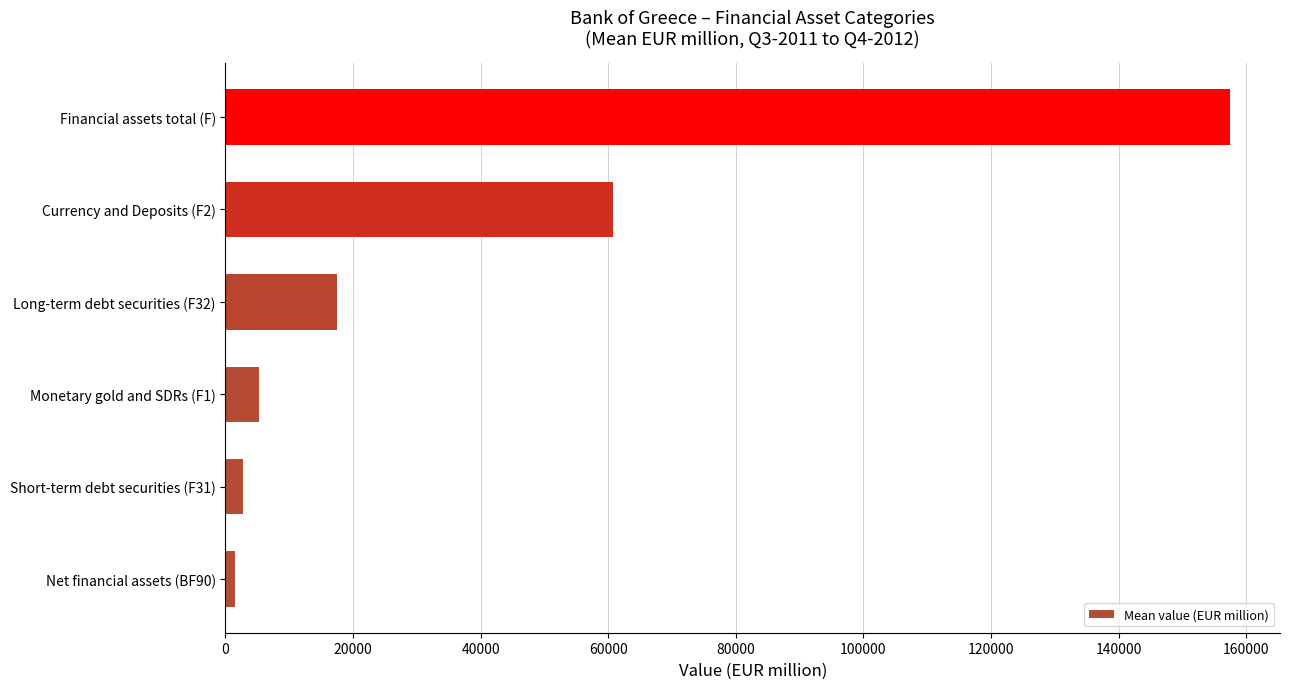

Is it true that the value at Currency and Deposits (F2) is 27121.3?

False